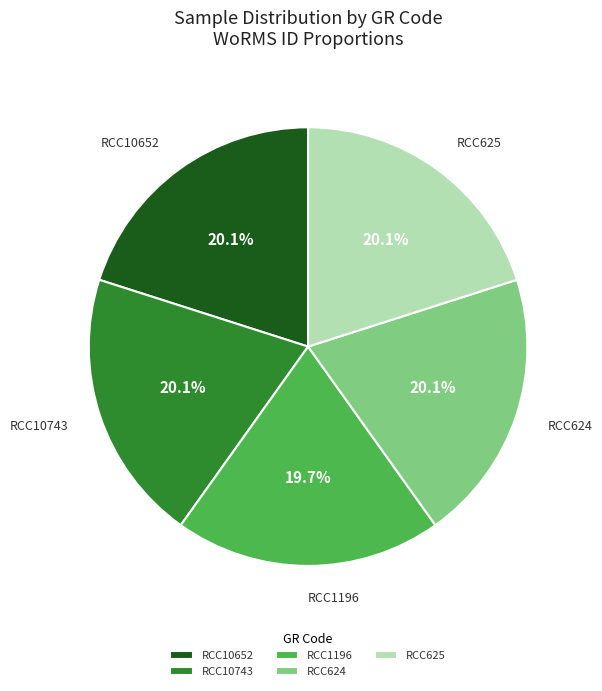

True or false: RCC625 accounts for 20% of the total.

True